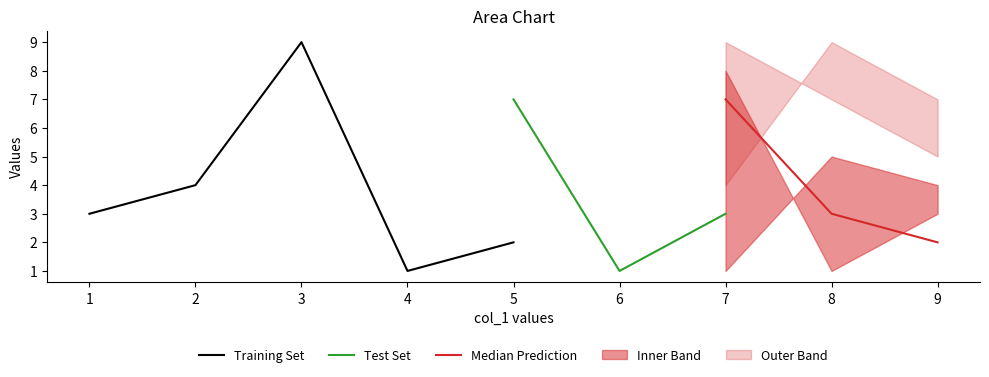

Which category has the highest value in the Training Set series?

3